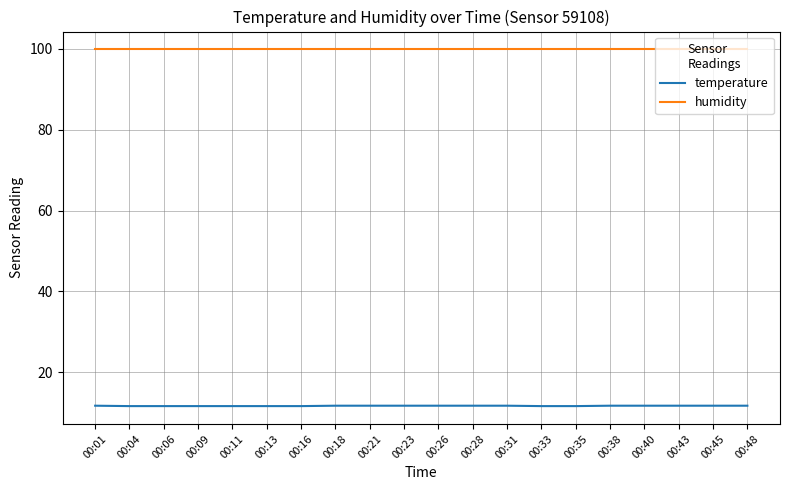

What is the sum of all humidity values?

1998.0